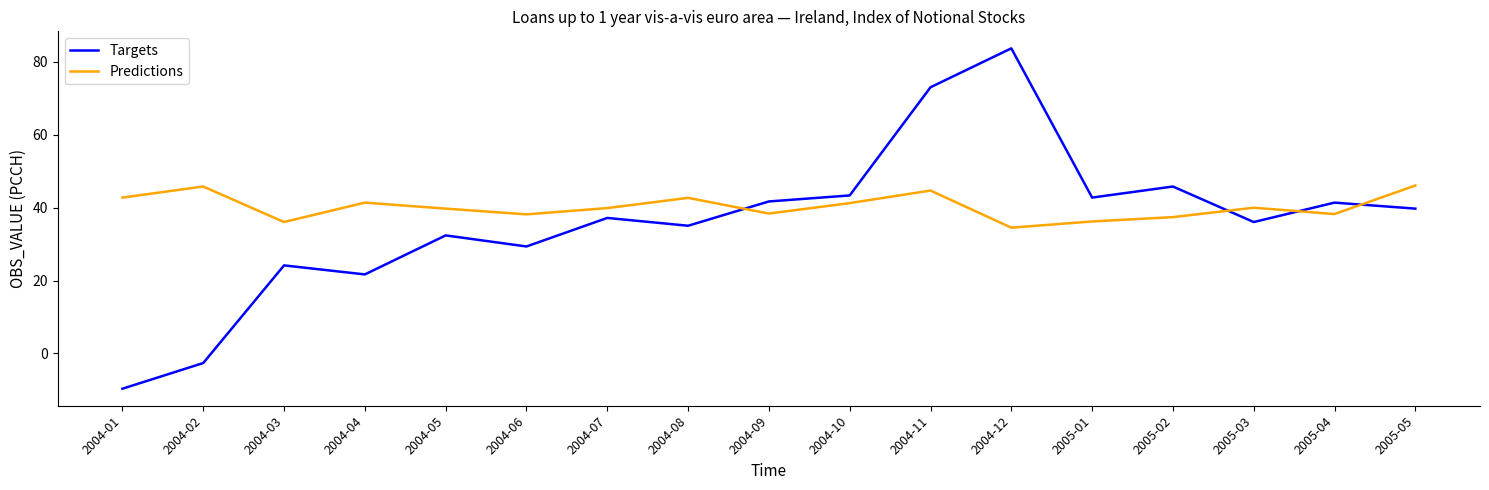

What is the lowest value of the Predictions series?

34.5